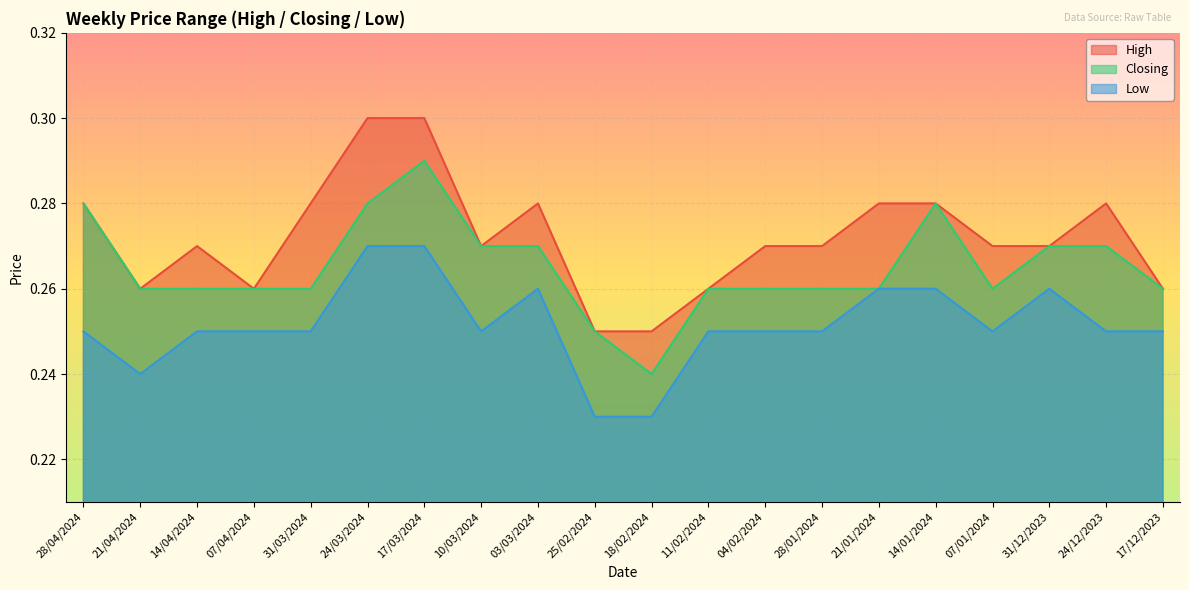

Rank the series at 18/02/2024 from lowest to highest value.

Low, Closing, High